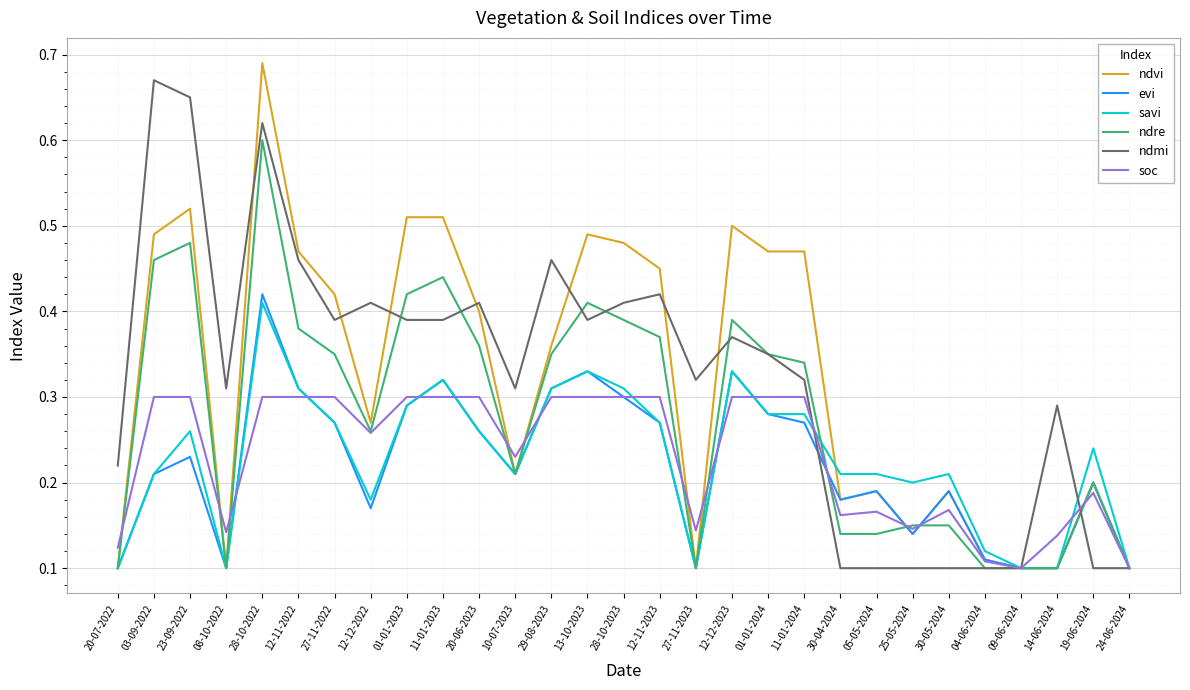

What position from the left is 11-01-2024?

20